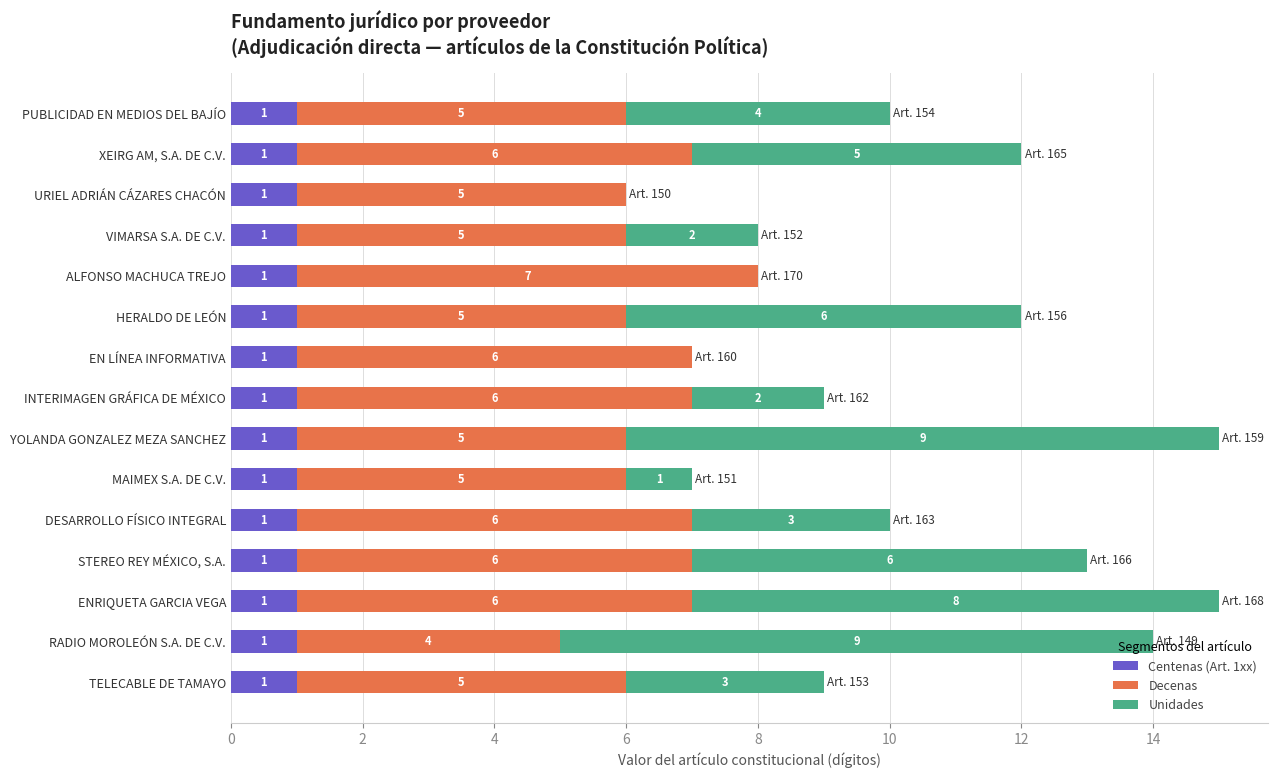

Is it true that Centenas (Art. 1xx) equals 0 at ENRIQUETA GARCIA VEGA?

False